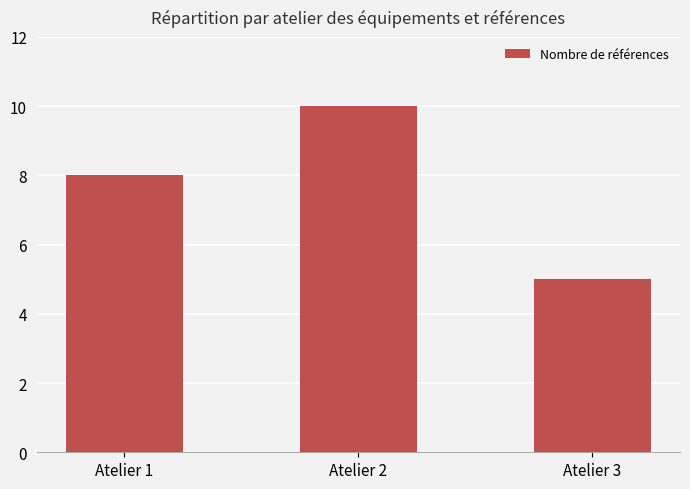

Between Atelier 1 and Atelier 2, which is larger?

Atelier 2